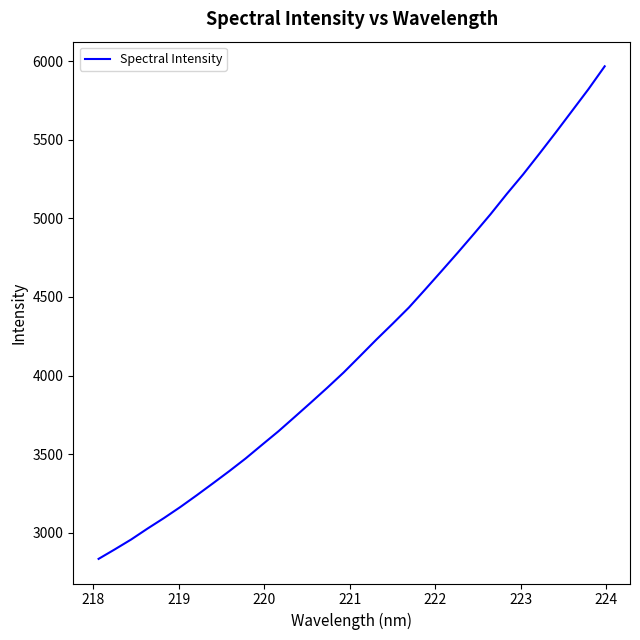

What is the minimum value shown in the chart?

2833.9